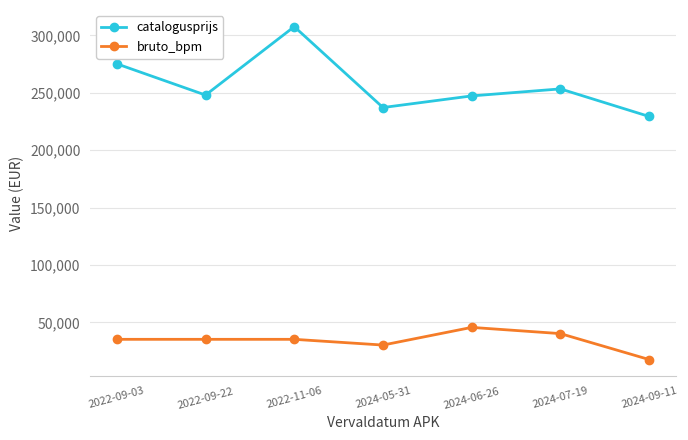

Which series has the widest spread of values?

catalogusprijs